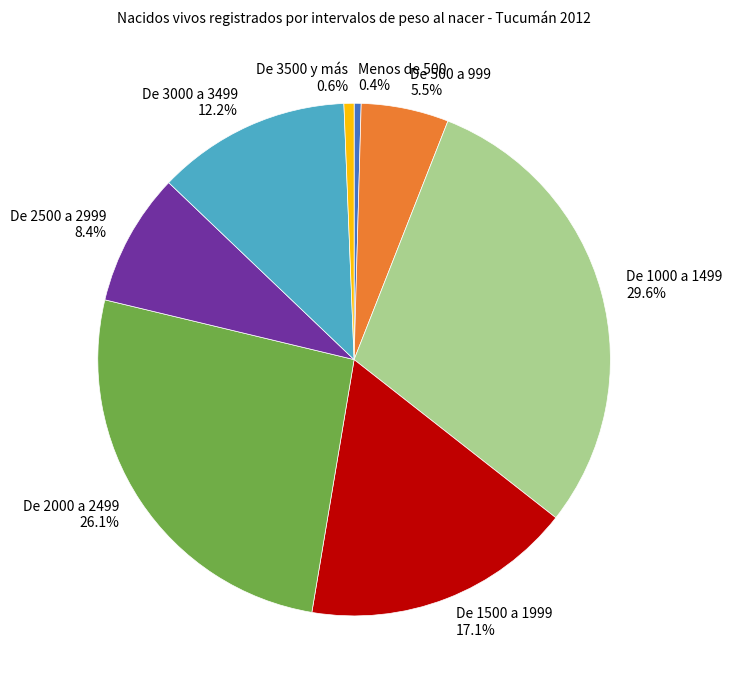

Does any single category account for the majority?

No